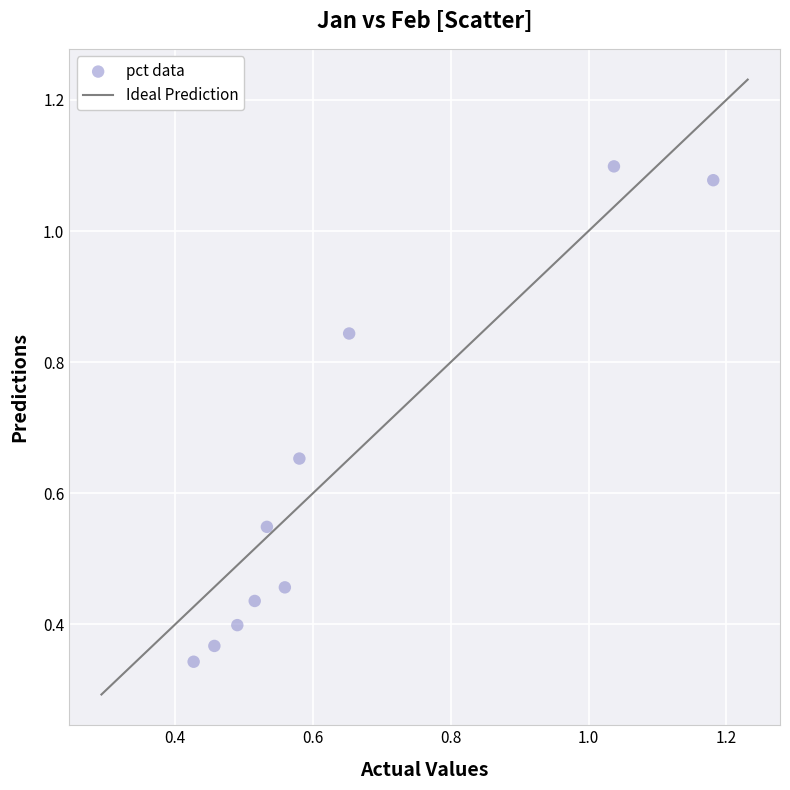

What is the average X value?

0.6